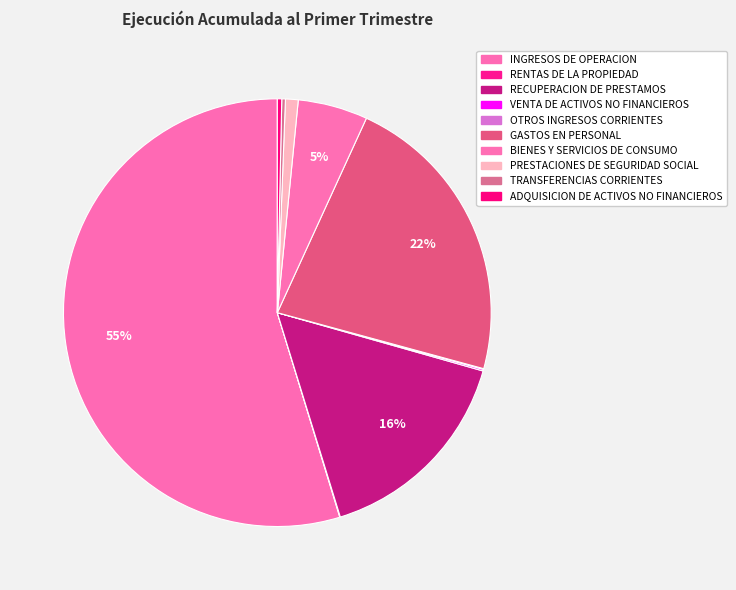

What is the smallest slice in the pie chart?

RENTAS DE LA
PROPIEDAD